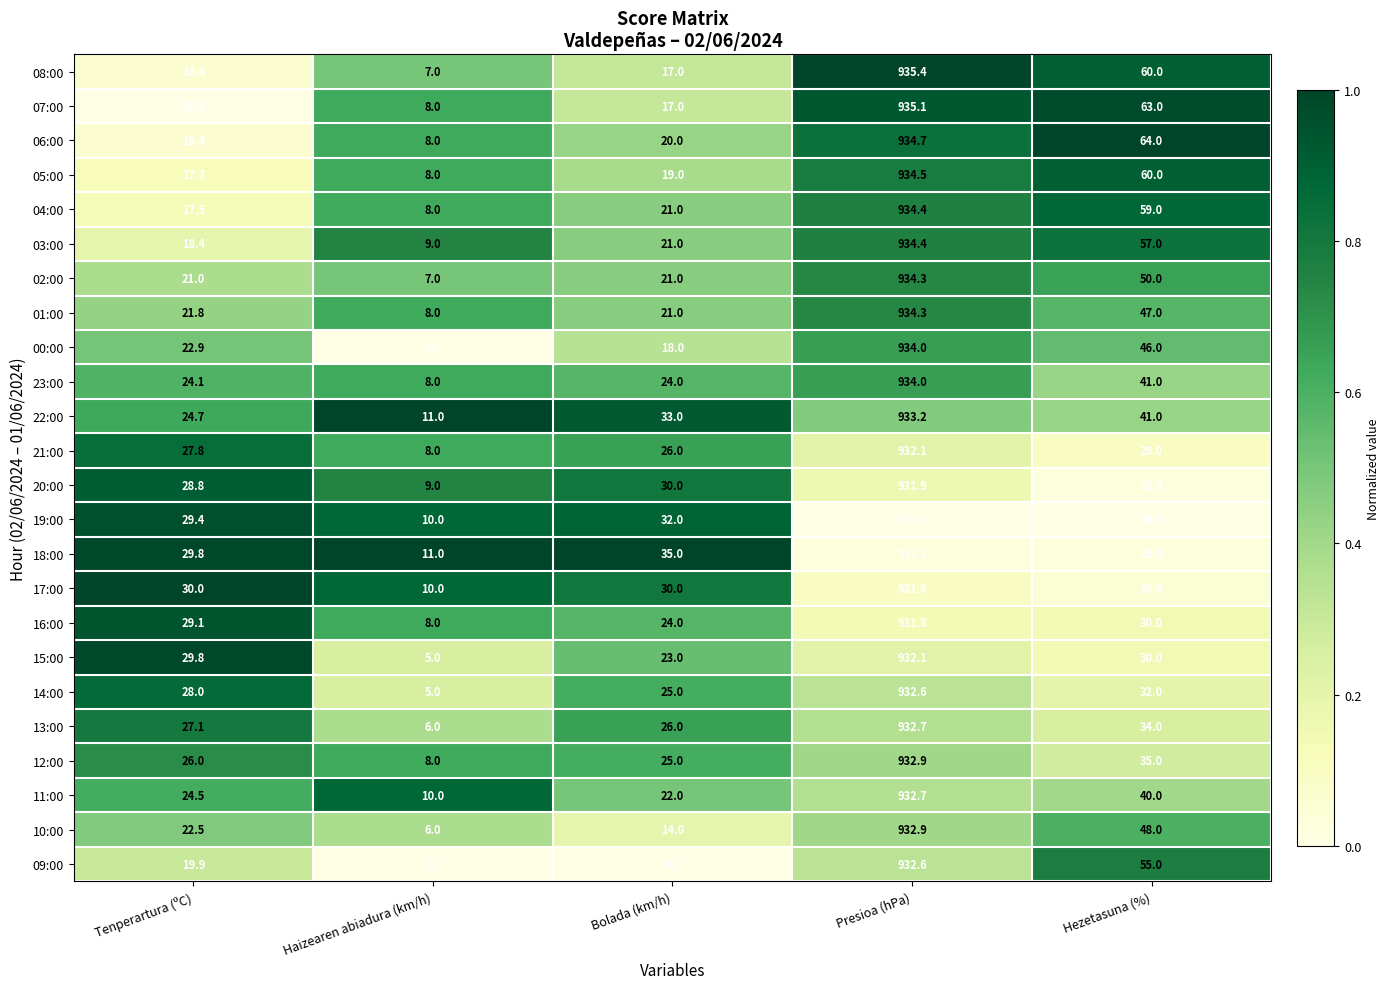

Which series has the largest total across all categories?

06:00